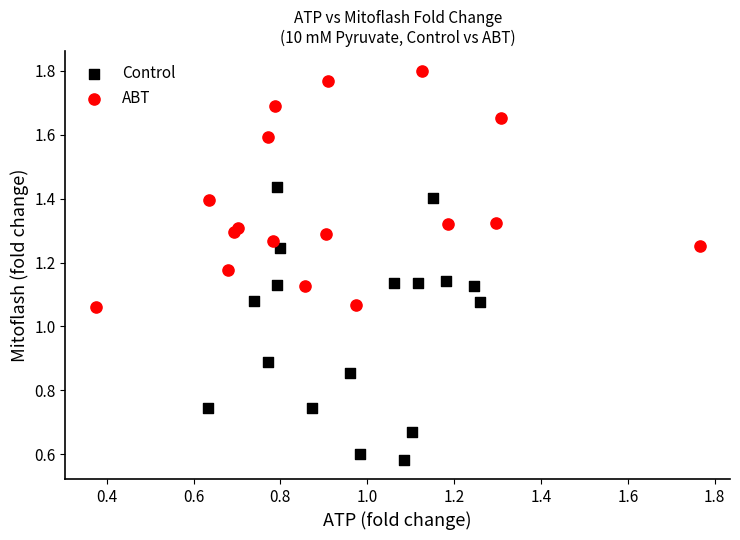

Which series has the largest Y range (max minus min)?

Control